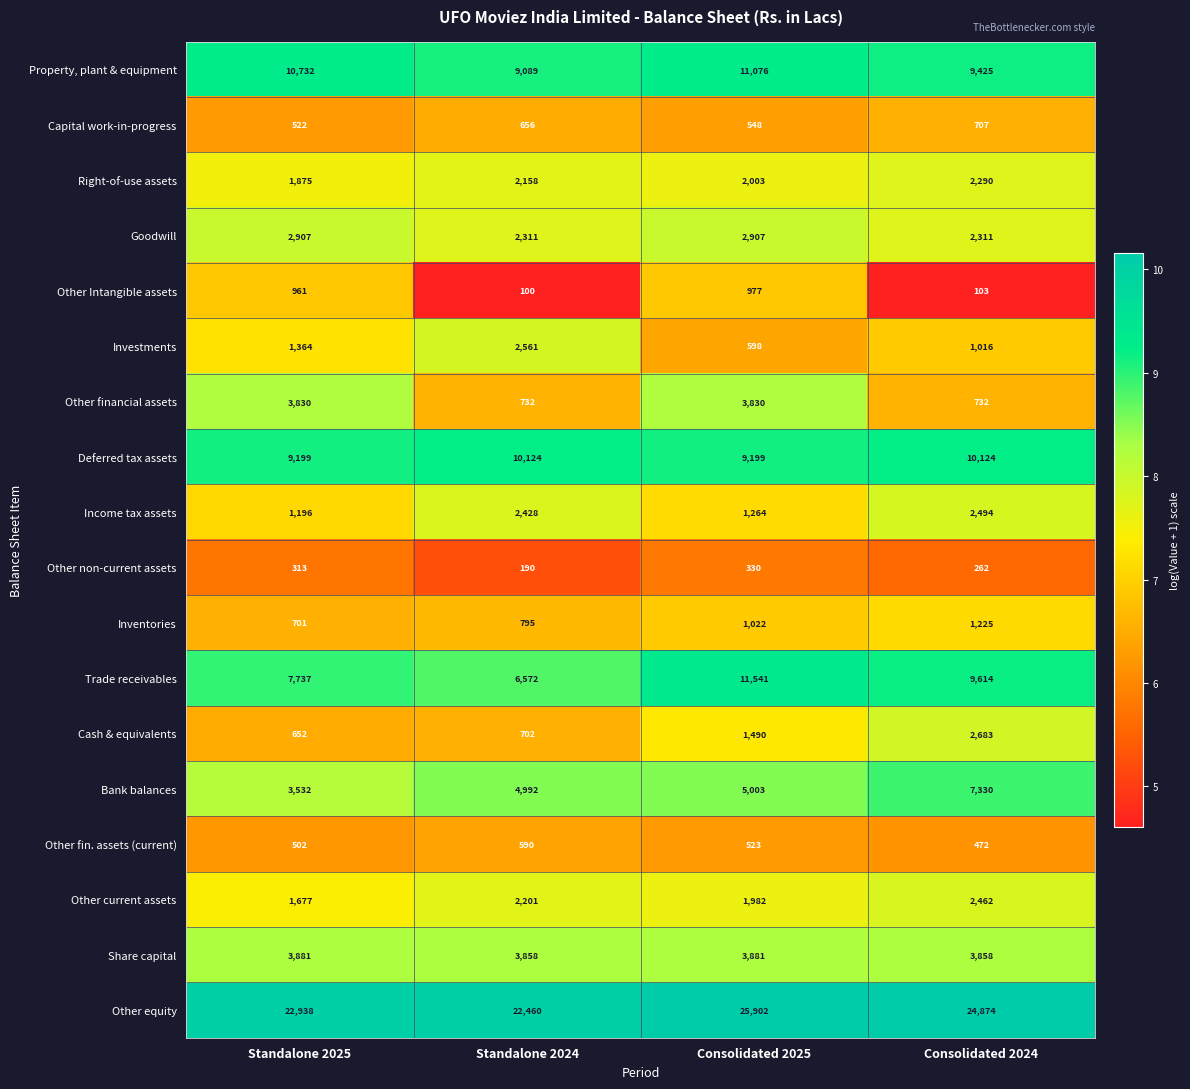

What is the difference between the highest and lowest values at Consolidated 2024?

24771